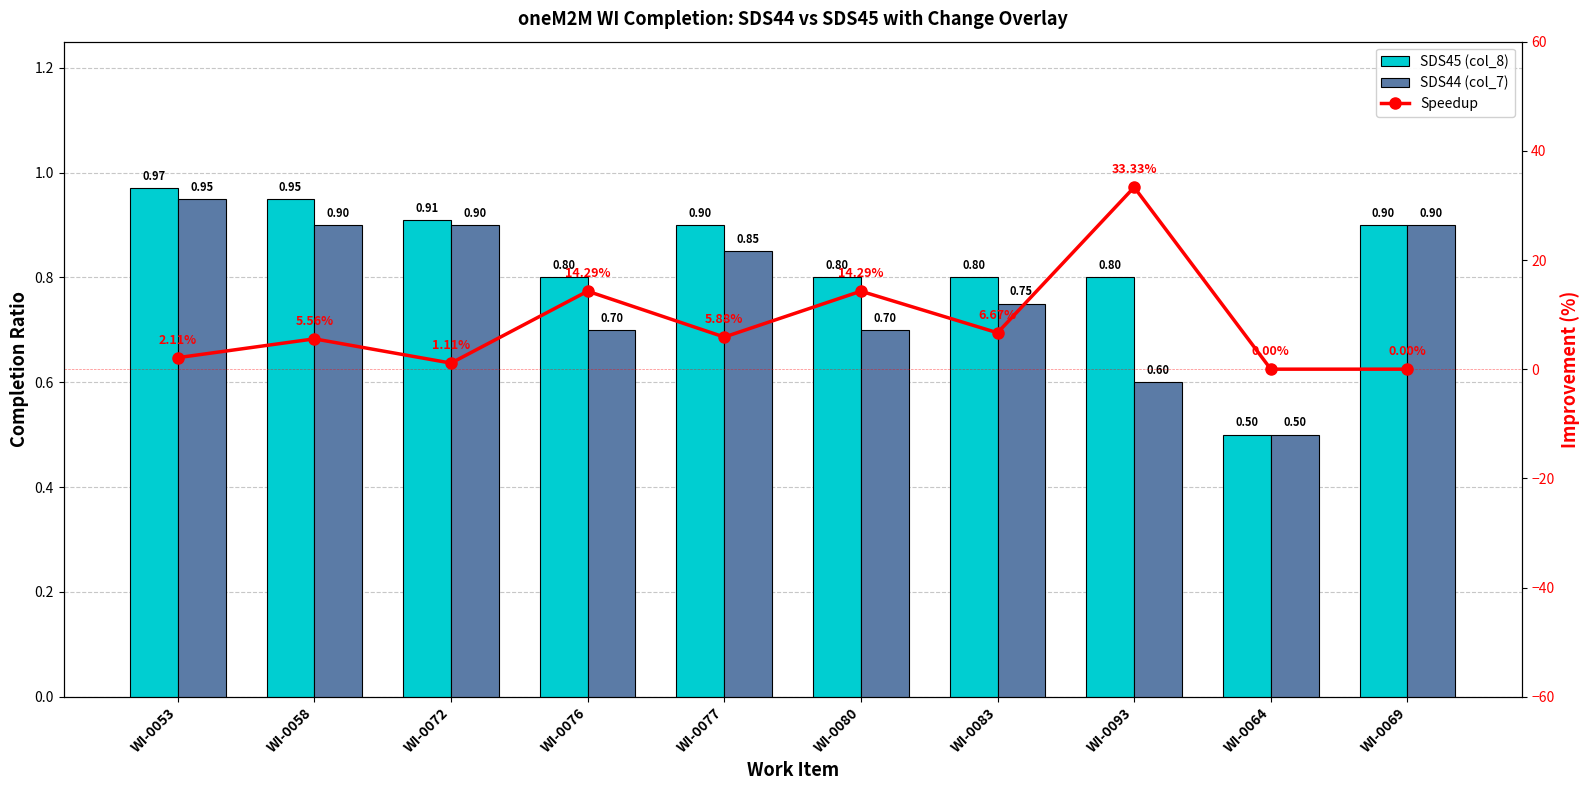

What is the spread (max minus min) of values at WI-0076?

13.6